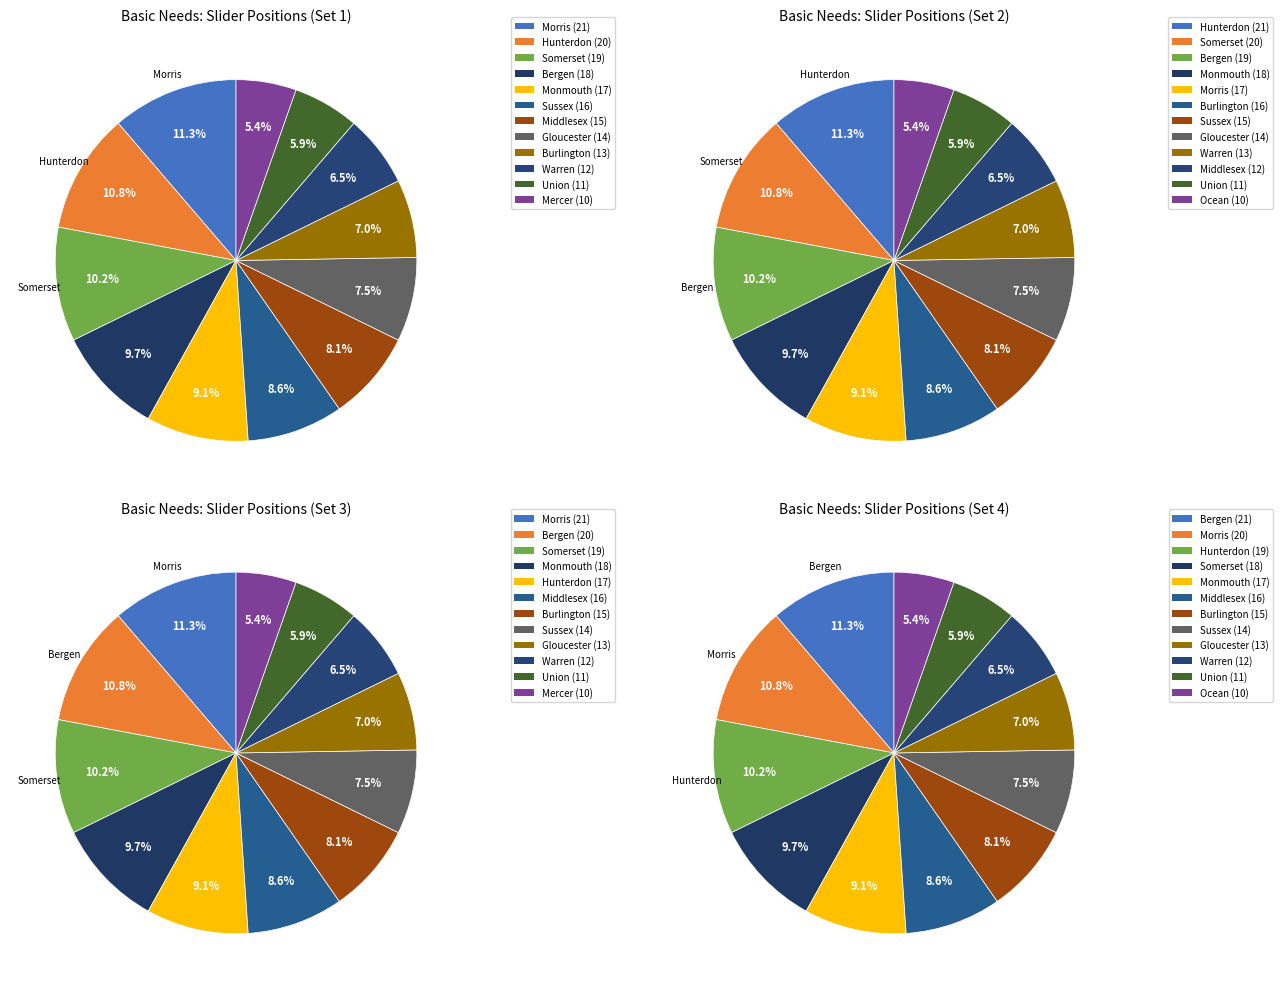

To the nearest percent, what is the average slice percentage?

8%